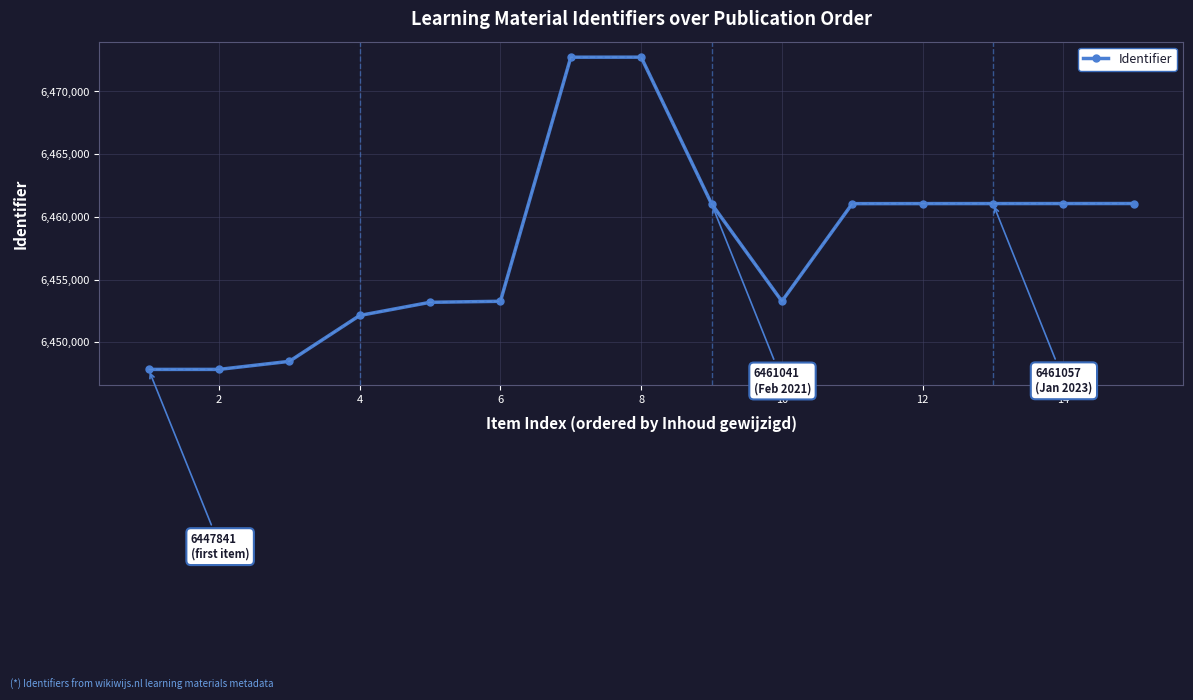

How many values are below 6461041?

7